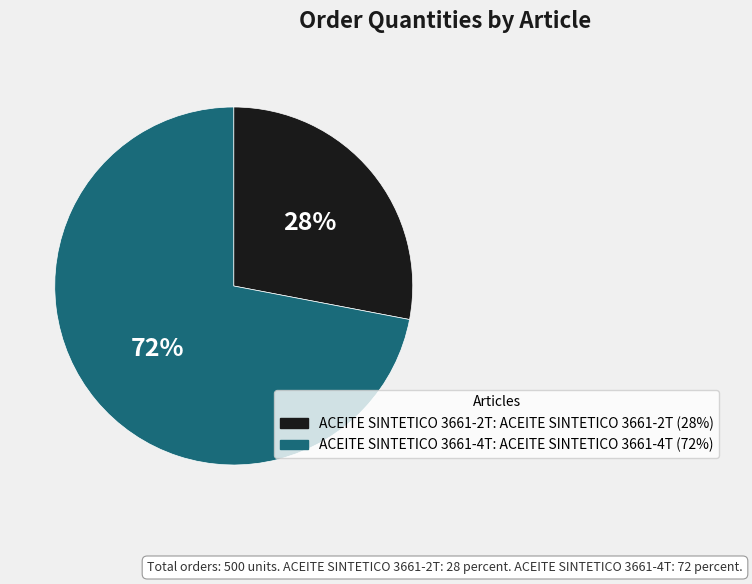

Count the number of slices in the pie.

2